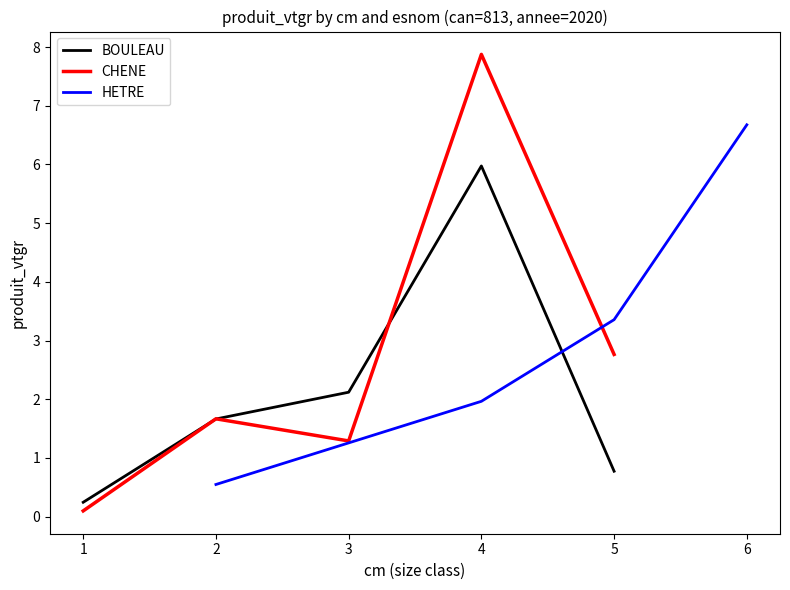

What is the difference between the maximum and minimum values in the CHENE series?

7.8